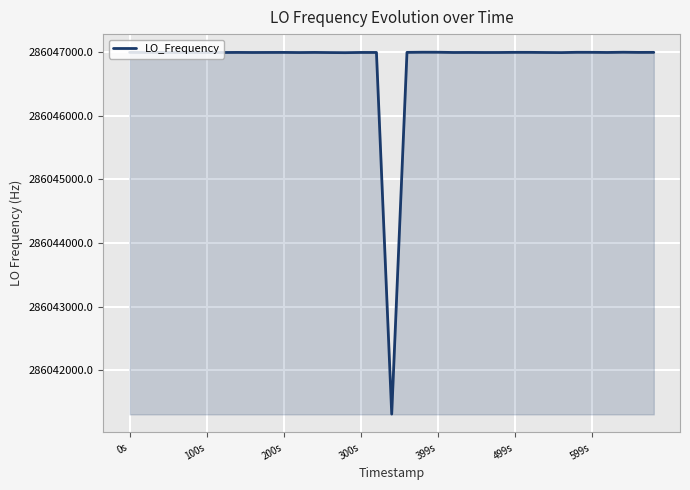

What is the smallest value displayed?

286041311.7